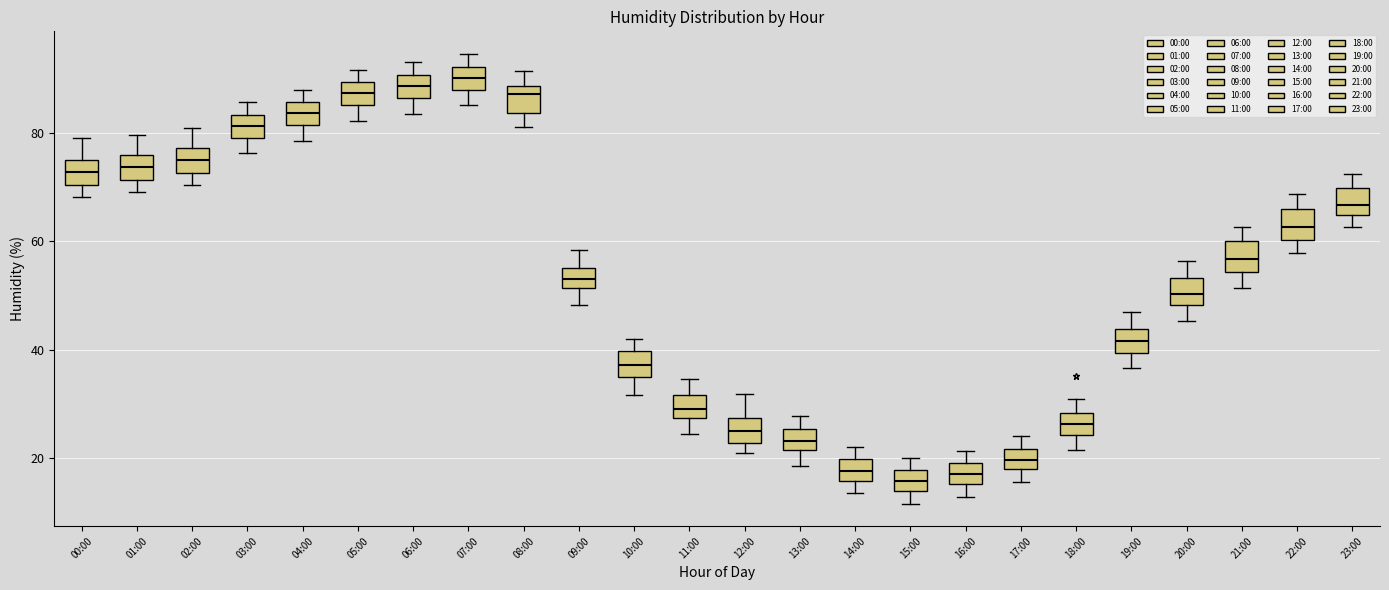

Where does the lower whisker of the box for 08:00 end on the y-axis? The values are not printed on the chart, so give them approximately, as read against the axis.

82